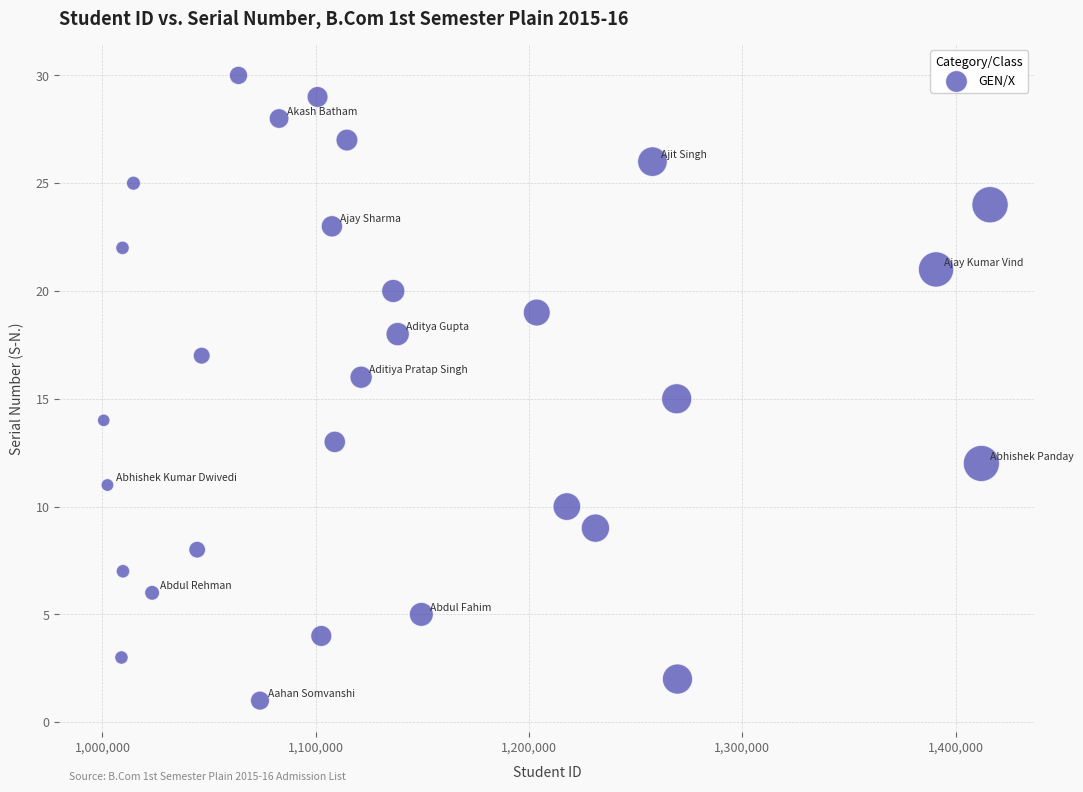

What is the range of X values (max minus min)?

415546